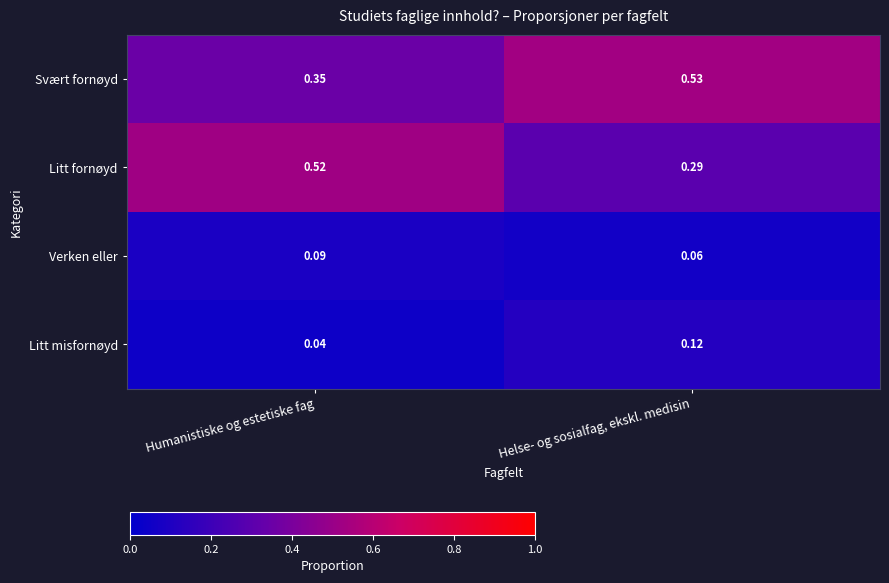

Which category has the lowest value across all series?

Humanistiske og estetiske fag